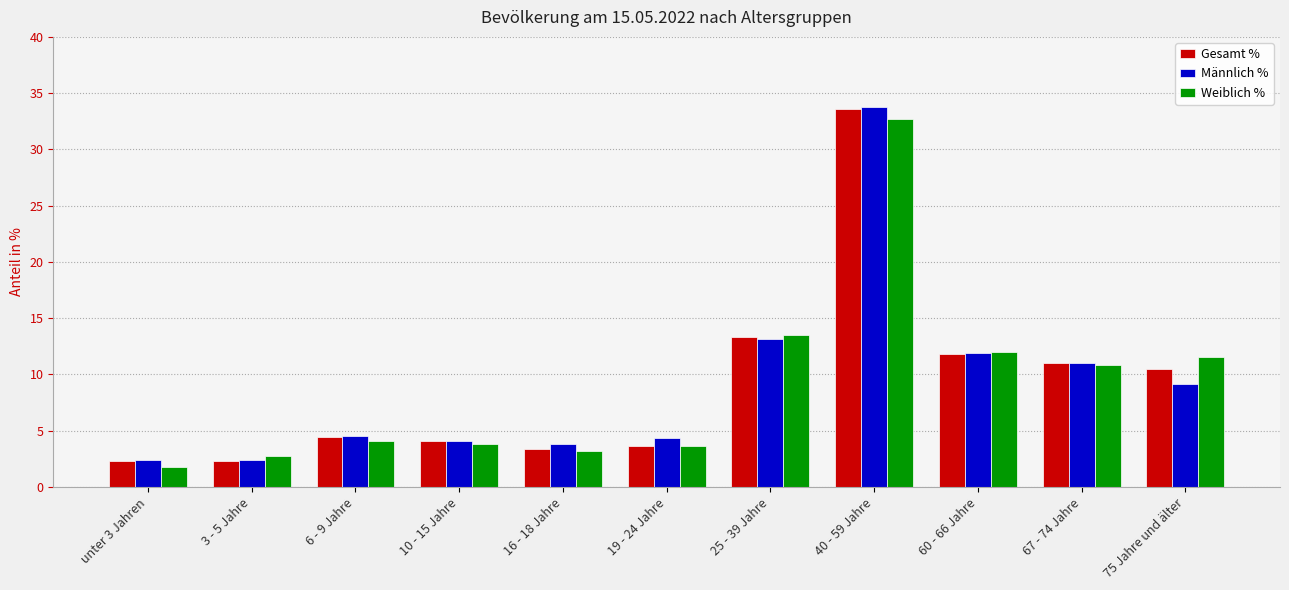

Between 40 - 59 Jahre and 67 - 74 Jahre, which series saw the biggest shift?

Männlich %